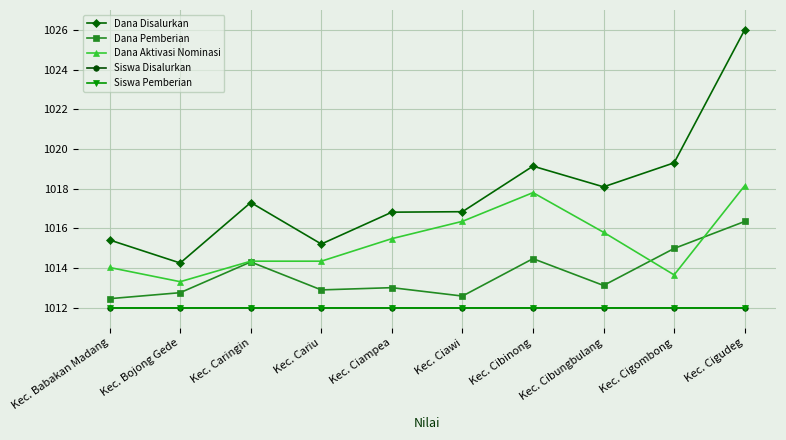

What value does the Dana Disalurkan series have at Kec. Cigudeg?

1026.0